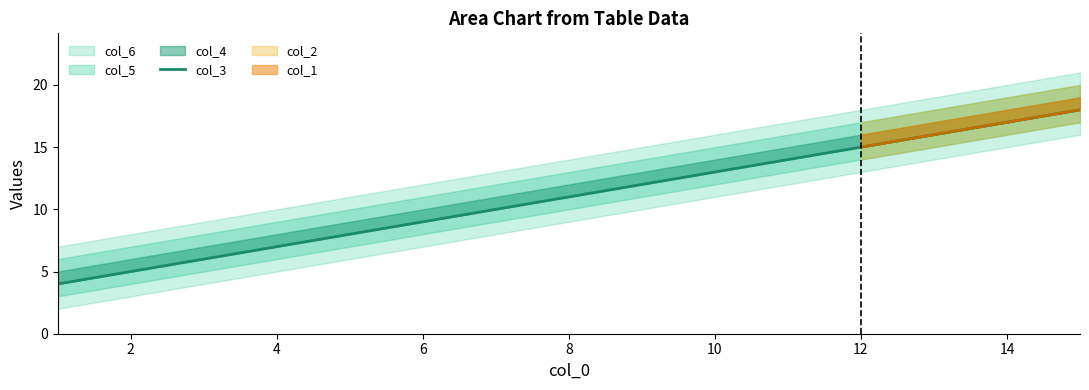

Which has a higher value, 6 or 12?

12